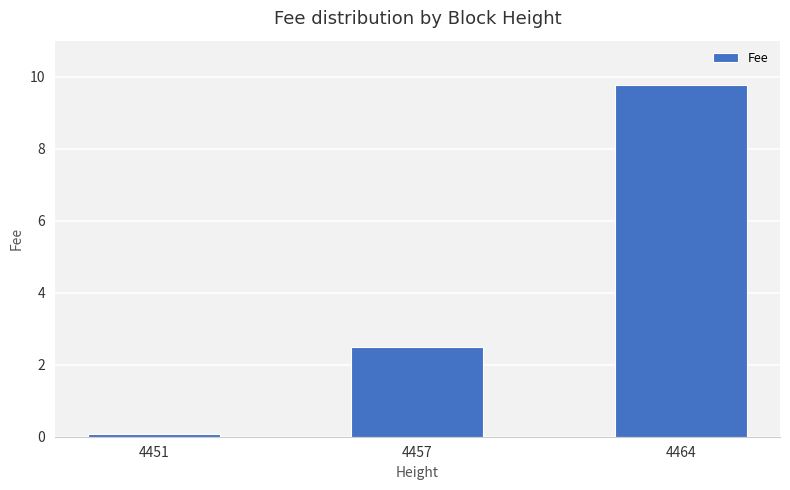

At which label is the value closest to 4?

4457